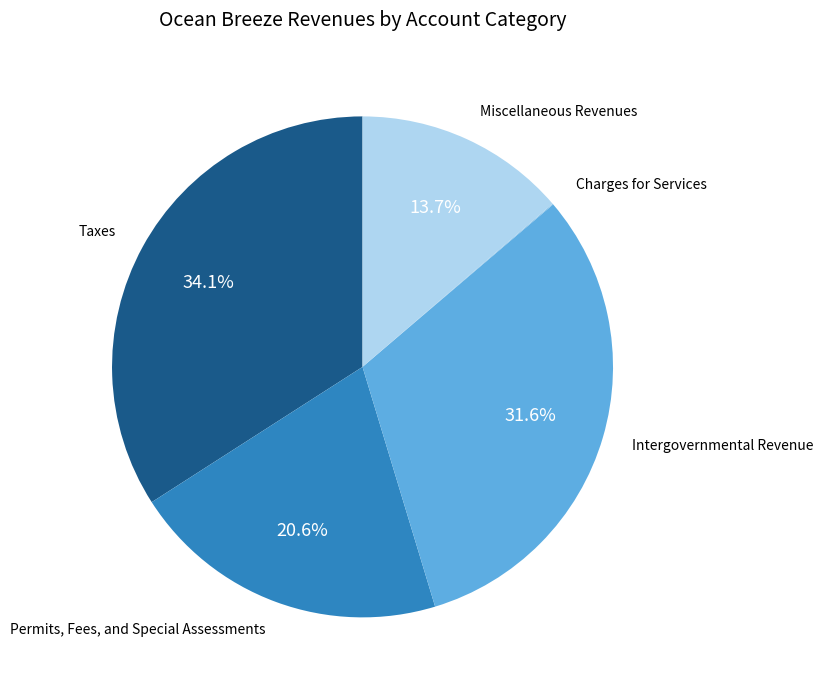

What is the largest slice in the pie chart?

Taxes